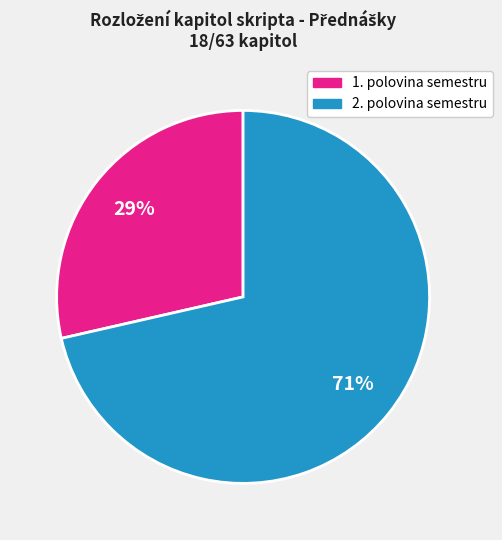

To the nearest percent, what is the average slice percentage?

50%